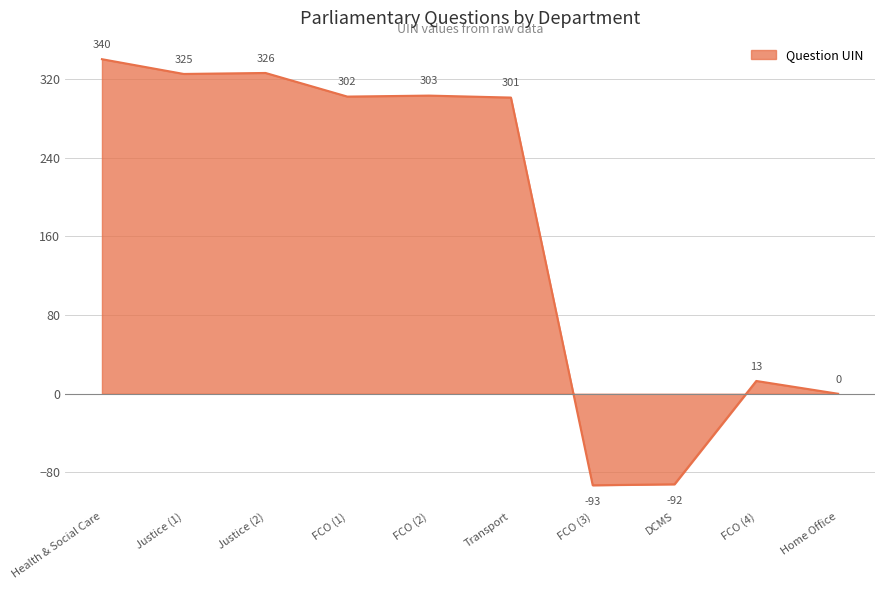

What is the change in value from FCO (2) to Home Office?

-303